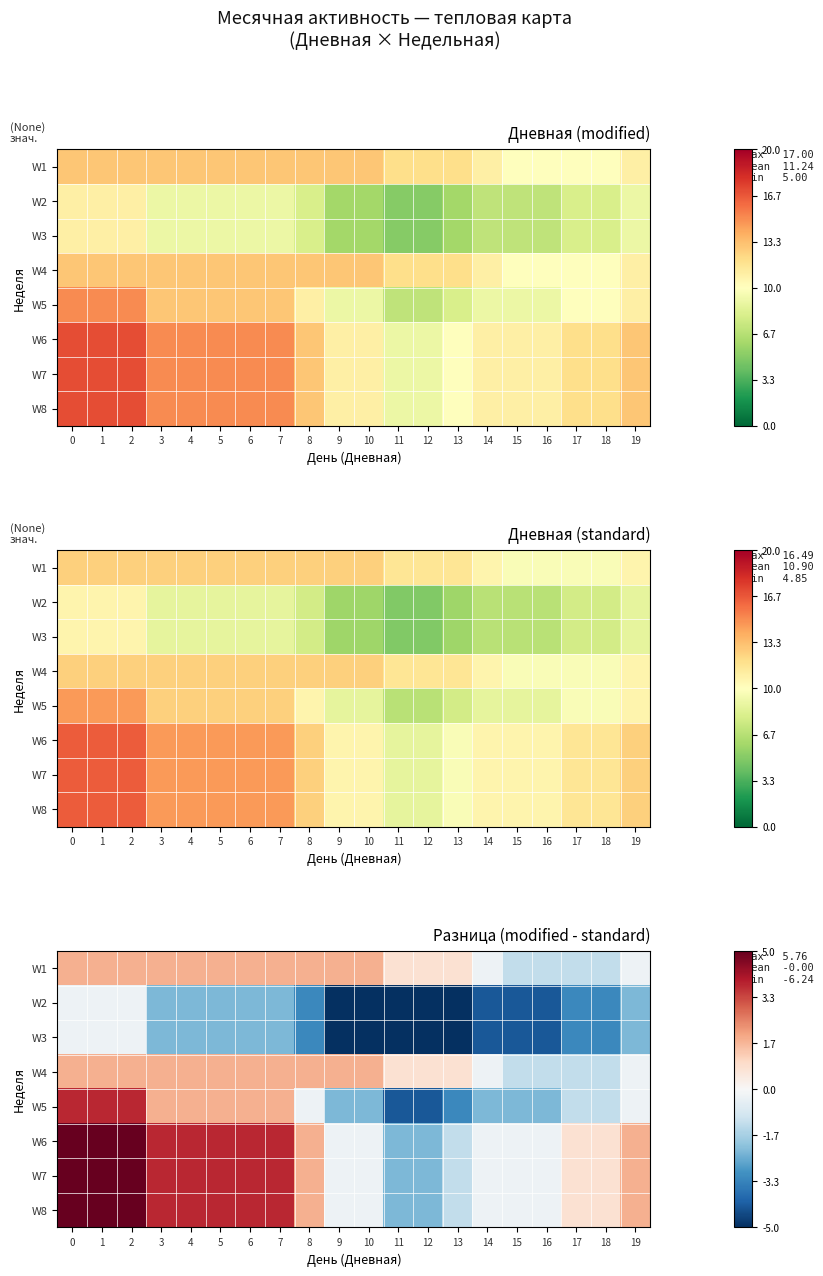

Rank the categories by W5 value from highest to lowest.

0, 1, 2, 3, 4, 5, 6, 7, 8, 19, 17, 18, 9, 10, 14, 15, 16, 13, 11, 12